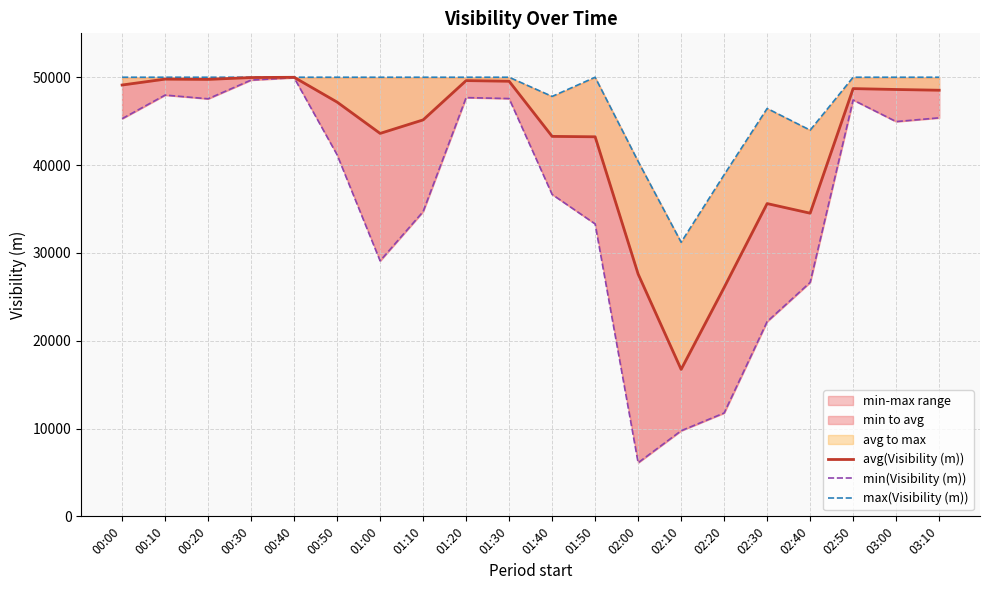

Is it true that avg(Visibility (m)) equals 16731 at 02:10?

True